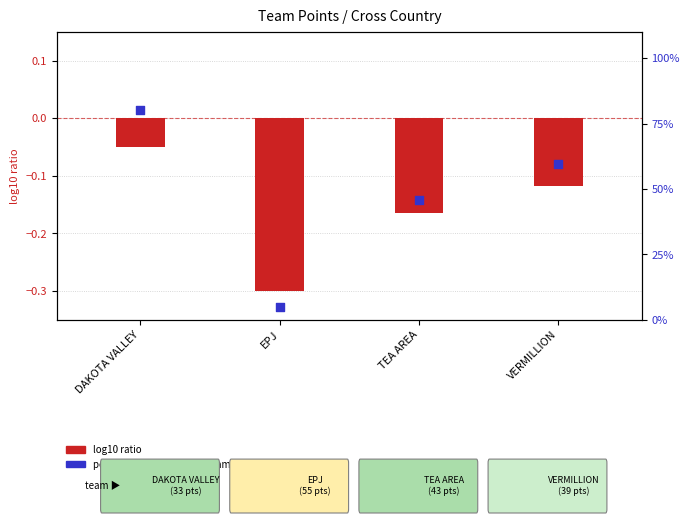

What is the total value across all series at VERMILLION?

59.4